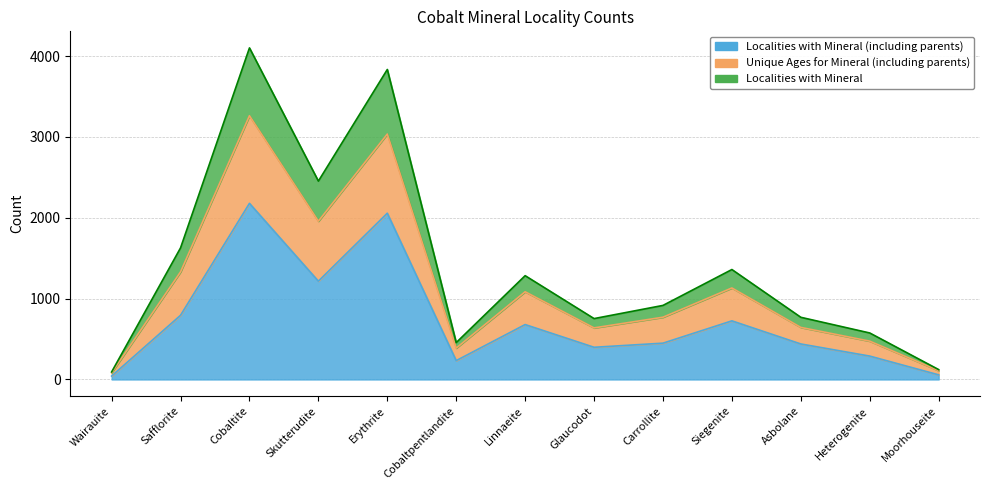

What position from the right is Linnaeite?

7